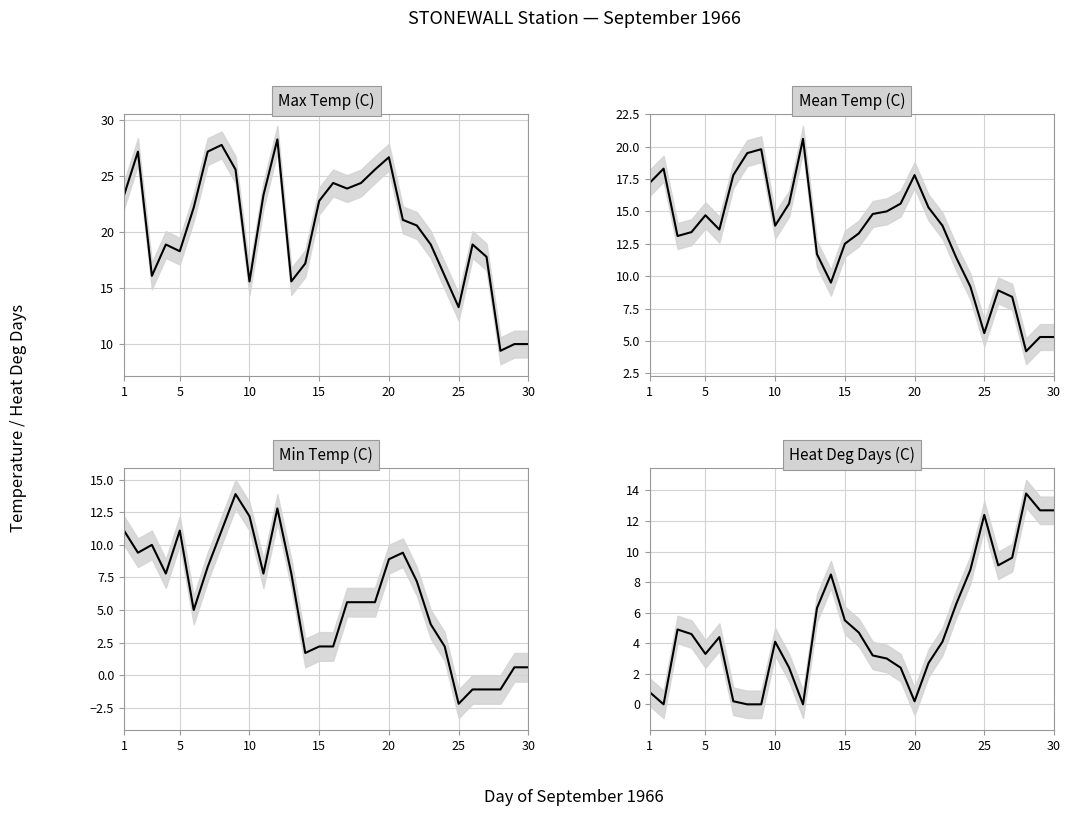

The Heat Deg Days (C) series shows 7.2 at 10. True or false?

False